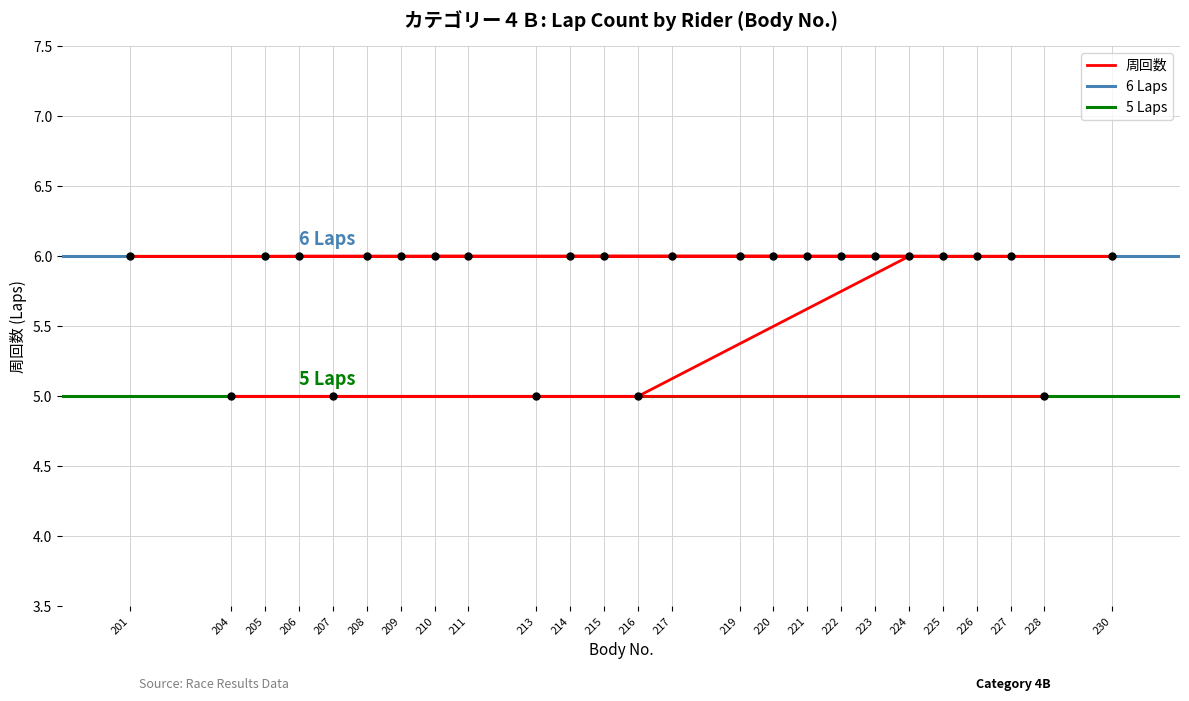

What is the change in value from 222 to 228?

-1